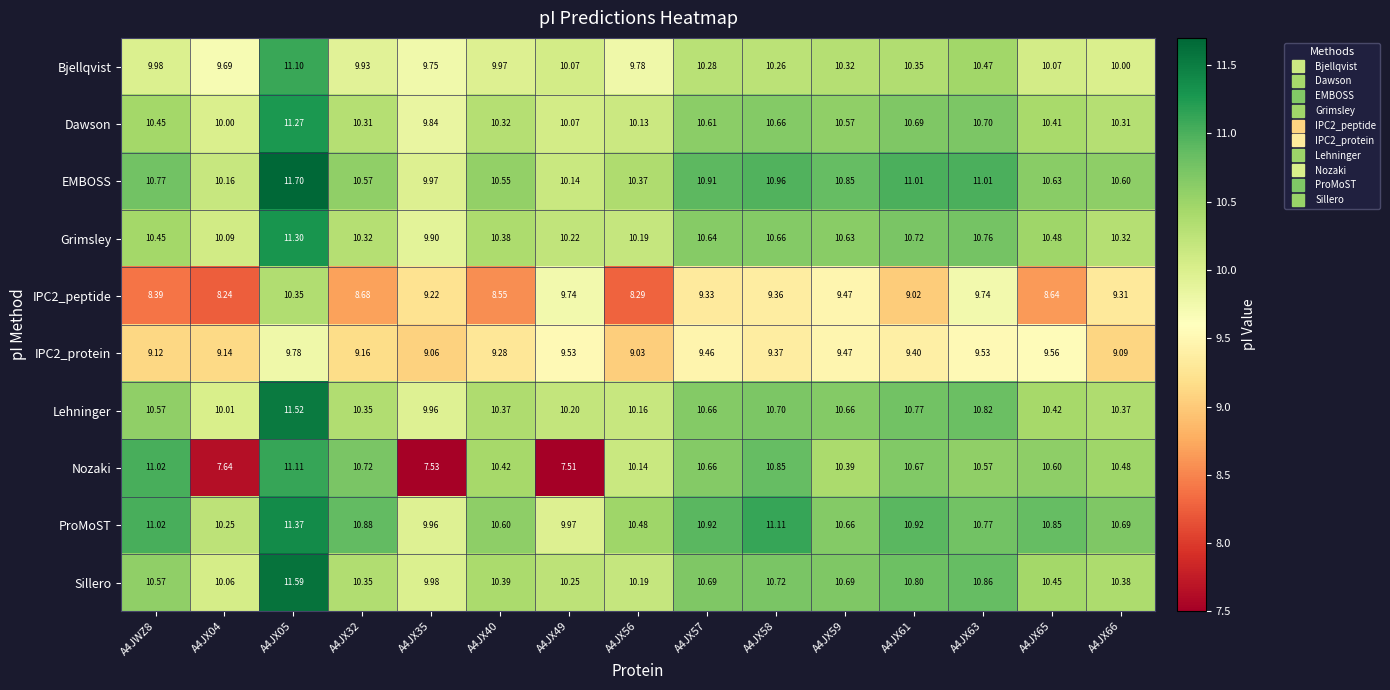

Is the value of IPC2_protein at A4JX05 greater than the value of Sillero at A4JX58?

No